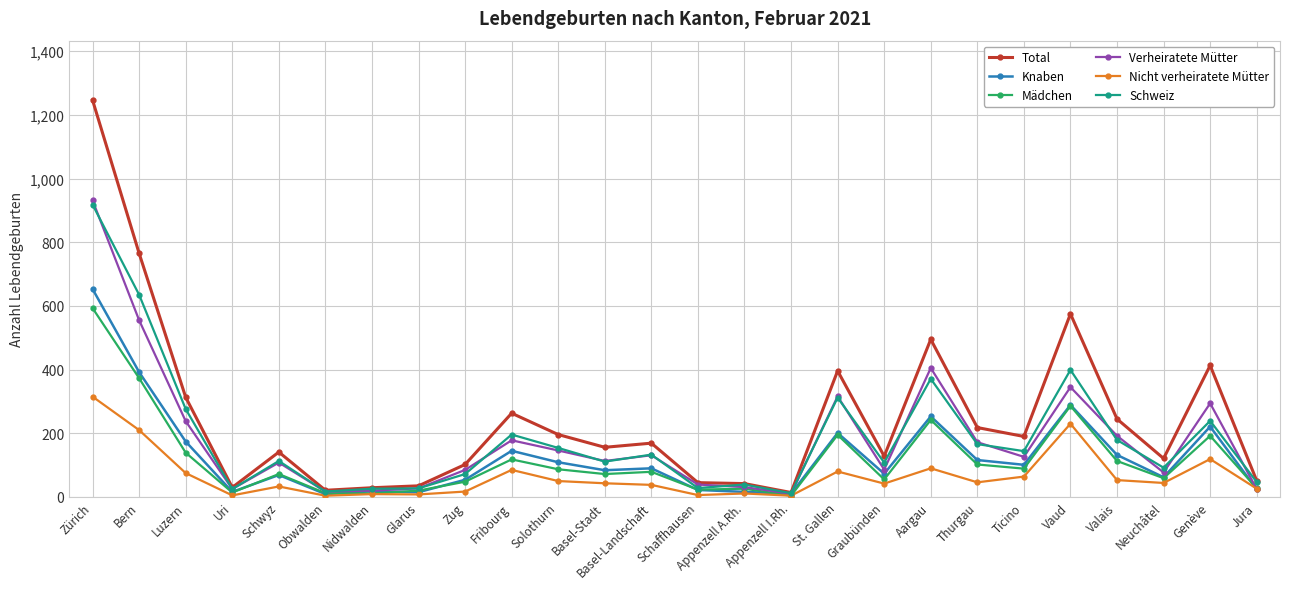

What is the label of the 5th point from the left?

Schwyz